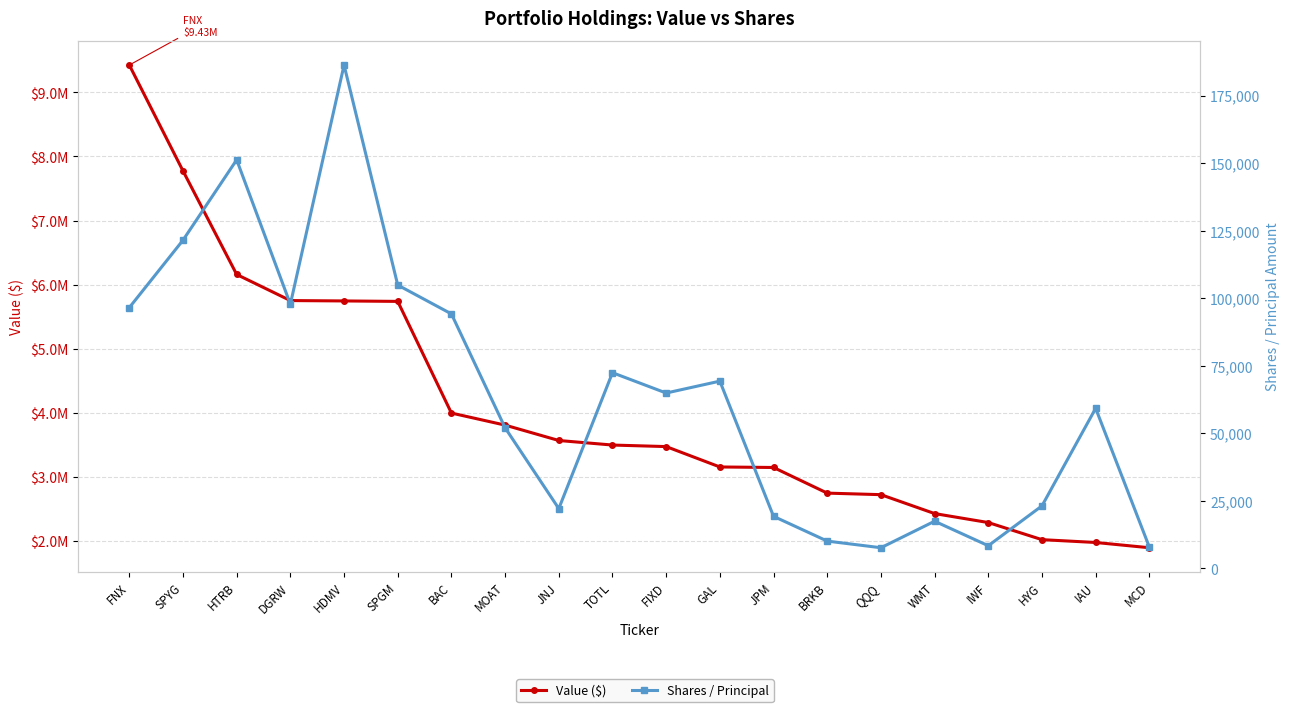

List the series in order of their overall mean, lowest first.

Shares / Principal, Value ($)